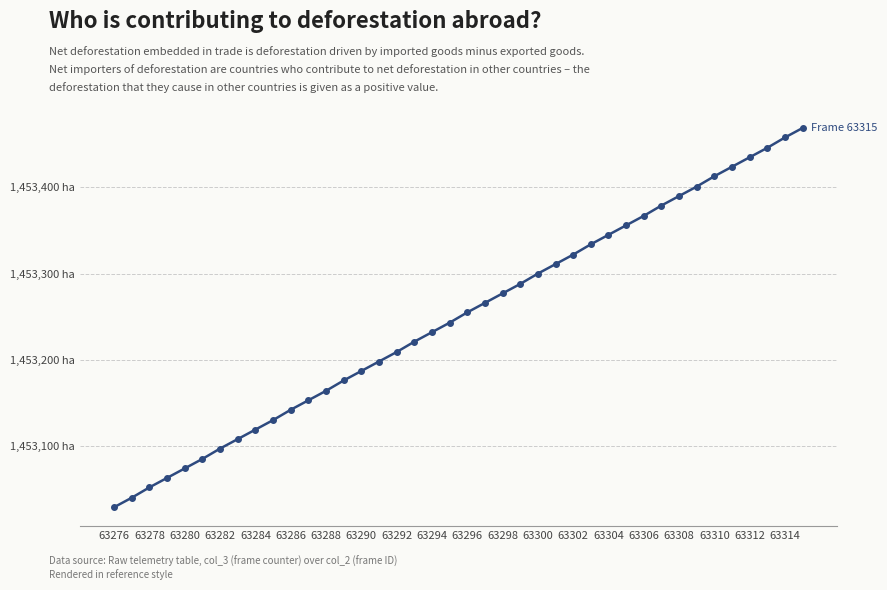

How many data points are less than 1453255?

20